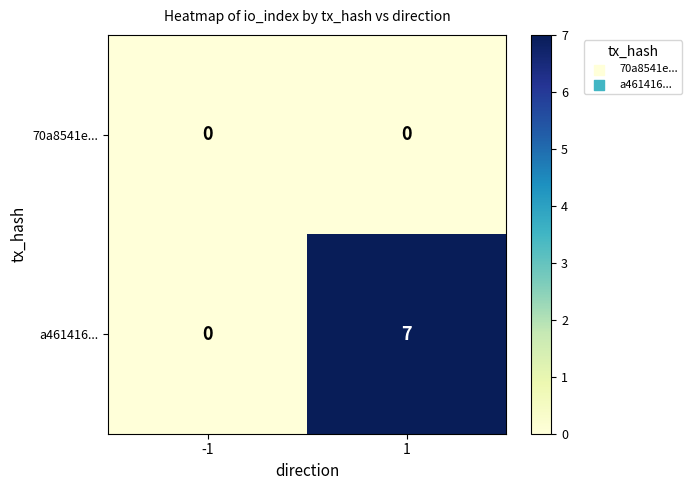

Rank the series at 1 from lowest to highest value.

70a8541e..., a461416...